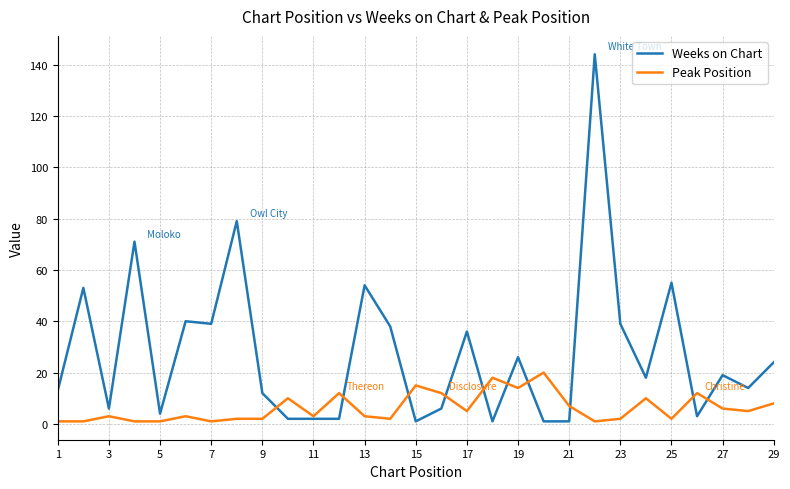

True or false: Weeks on Chart and Peak Position intersect in this chart.

True